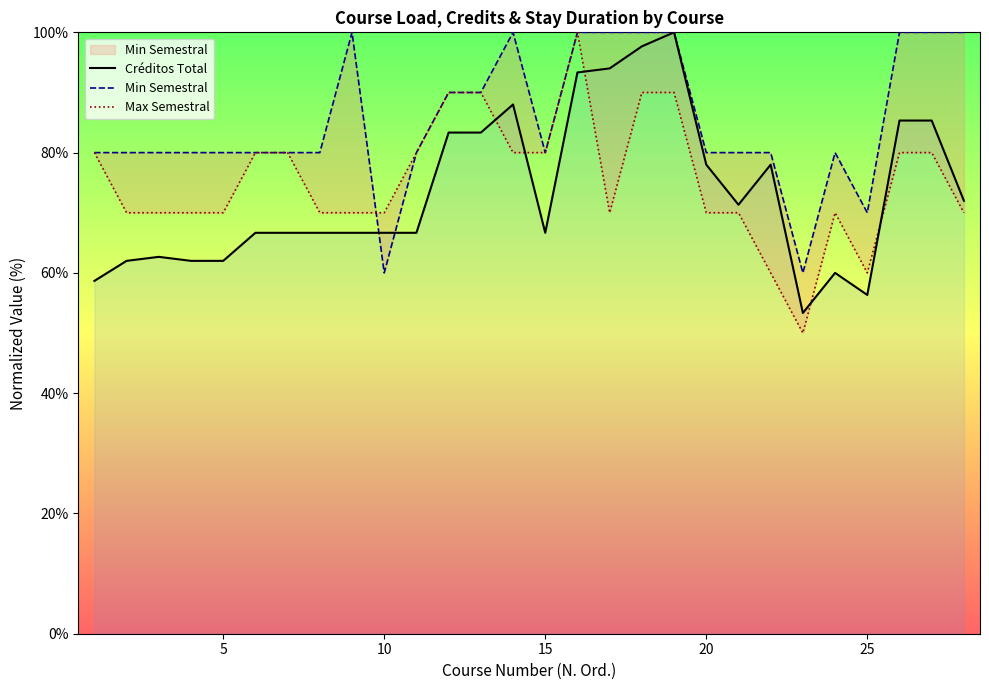

In Créditos Total, how many points are higher than both neighbors (excluding endpoints)?

5